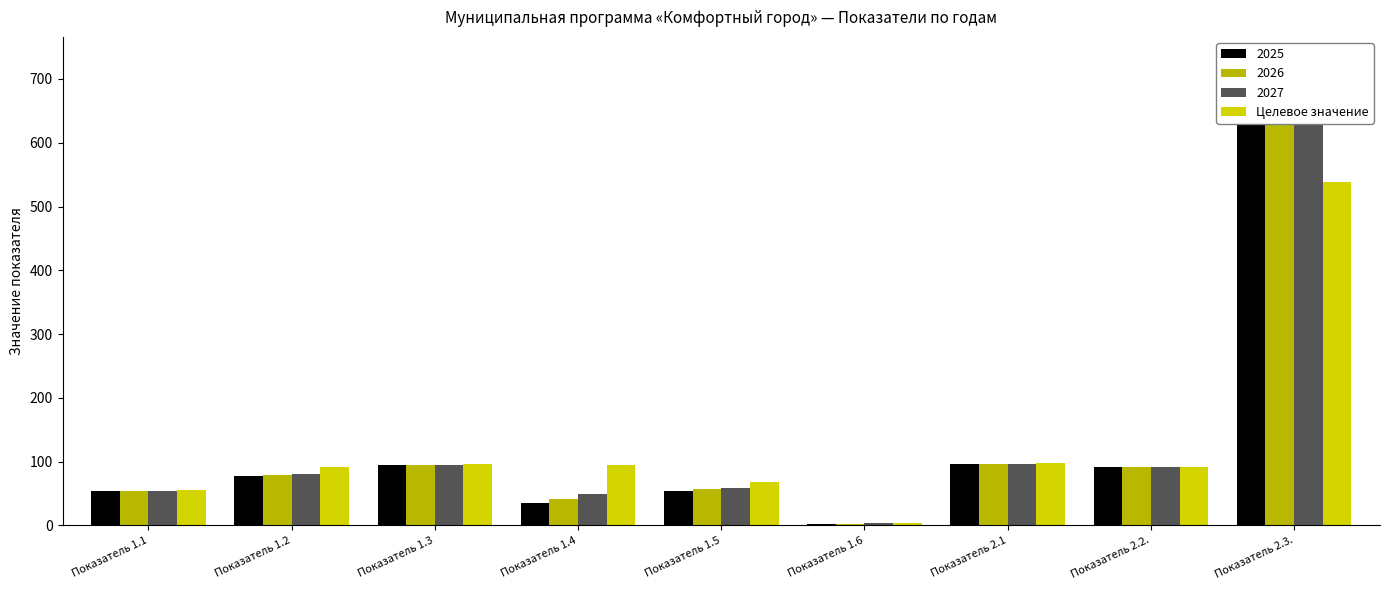

What is the sum of all values?

1135.4